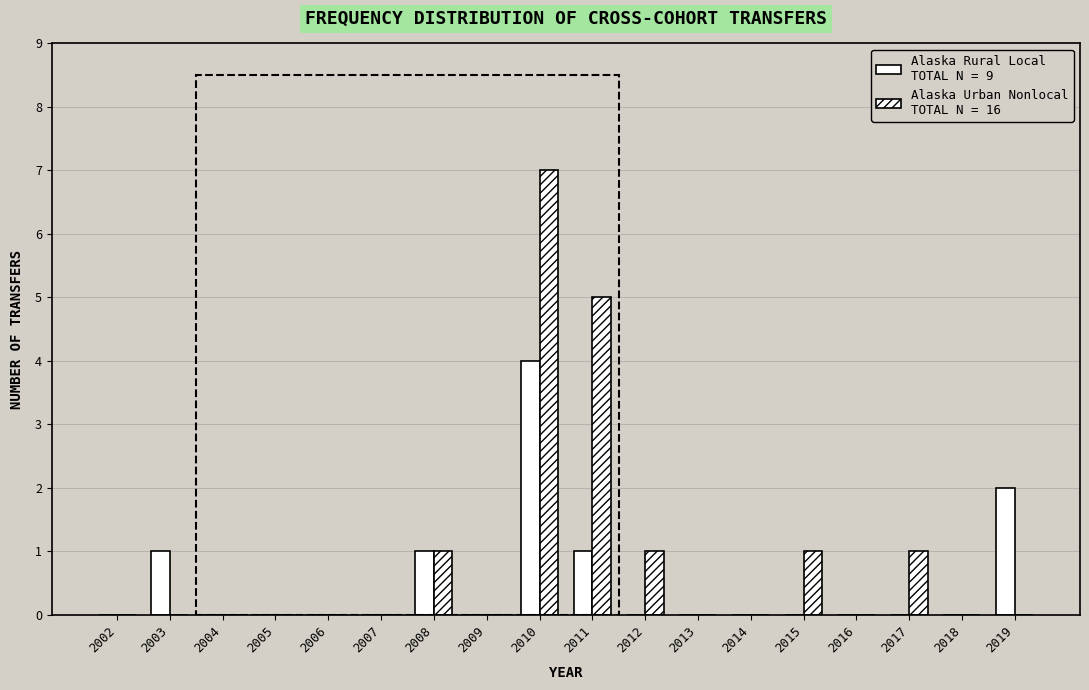

How many groups of bars are there?

18